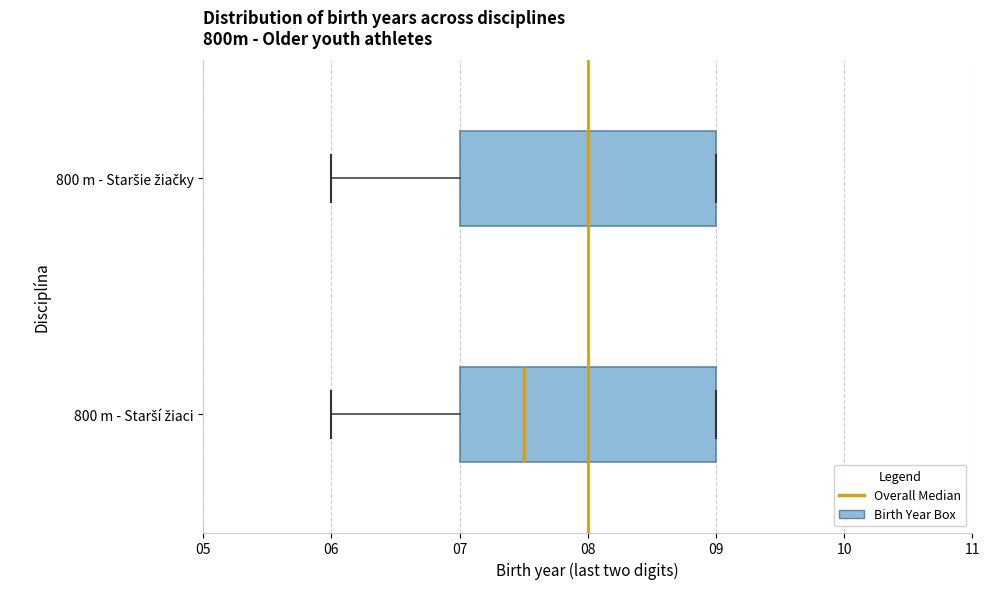

Which box has the furthest to the left median line?

800 m - Starší žiaci